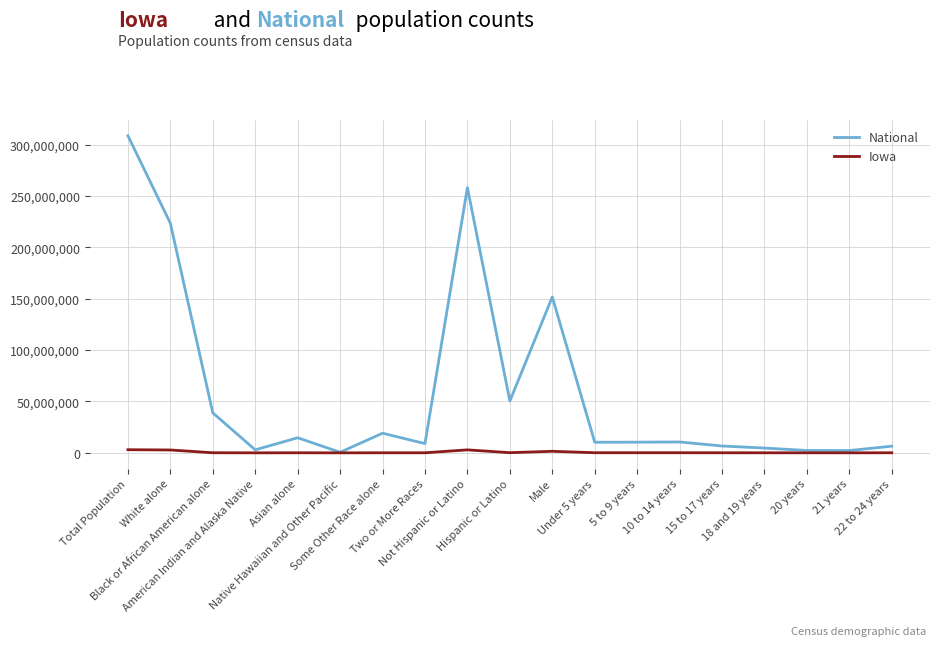

Rank the series by their maximum value, from lowest to highest.

Iowa, National